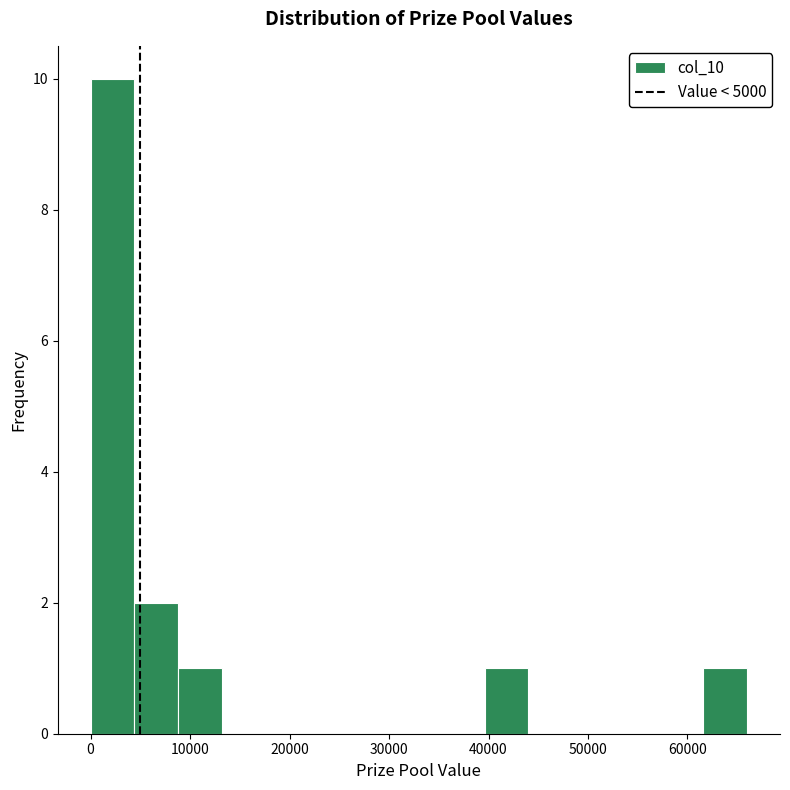

What is the height of the bar covering 4000 to 9000 on the x-axis? Neither the bar edges nor the heights are printed on the chart, so give them approximately, as read against the axes.

2